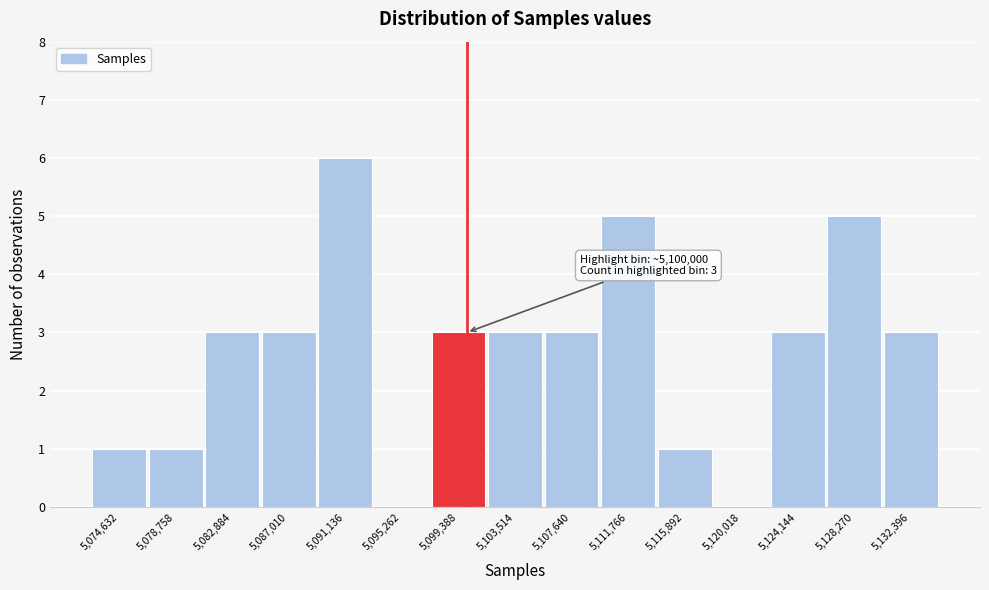

Over which range of the x-axis is the bar tallest?

5089000 to 5093000